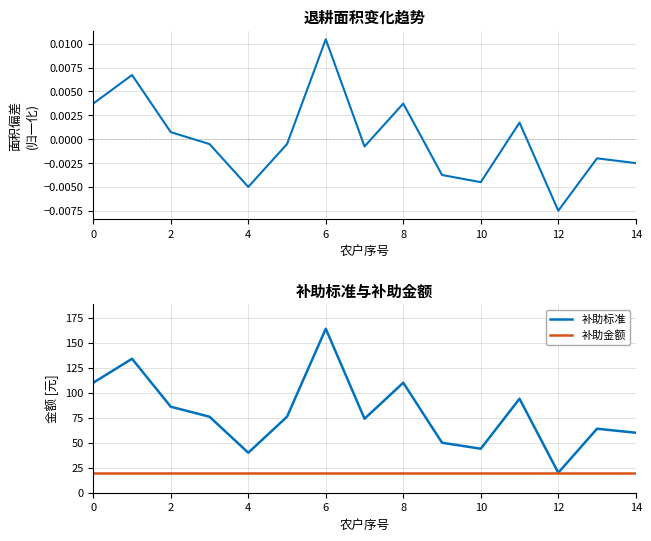

Which category has the lowest value in the 退耕面积 series?

12